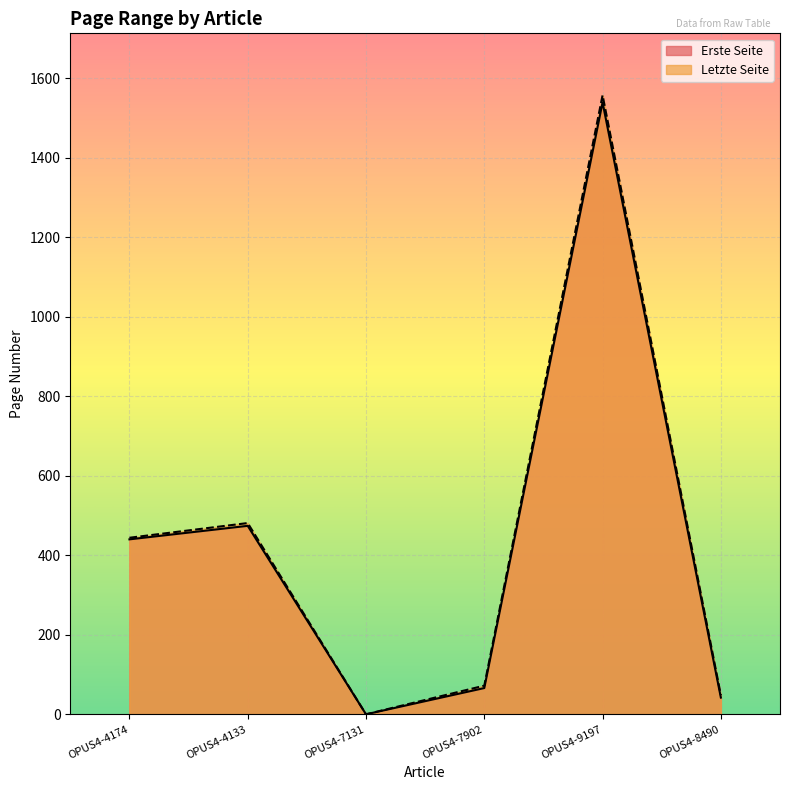

What is the label of the 1st point from the left?

OPUS4-4174